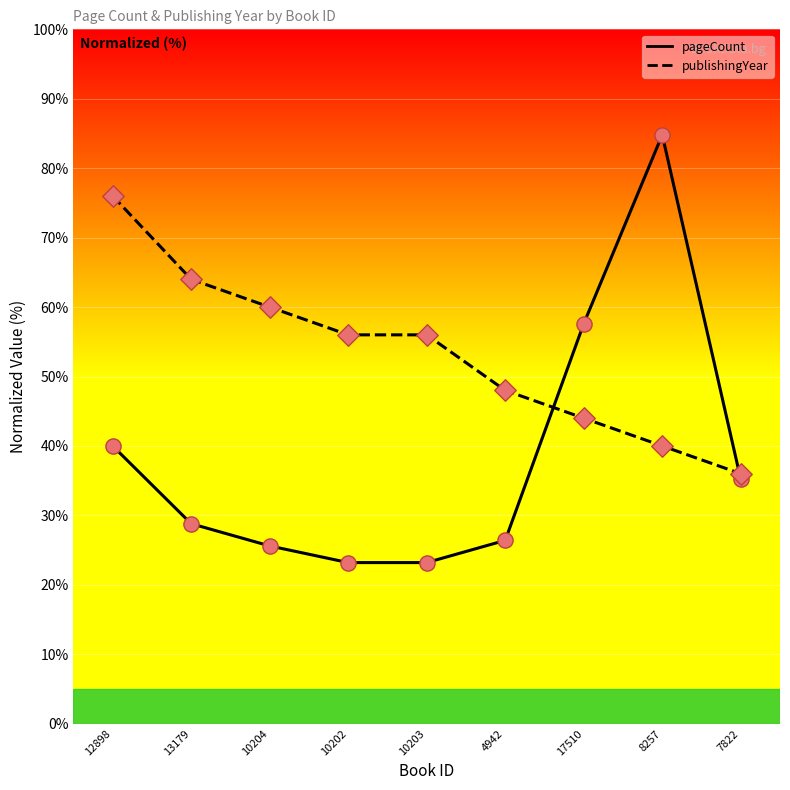

Which series has the largest total across all categories?

publishingYear